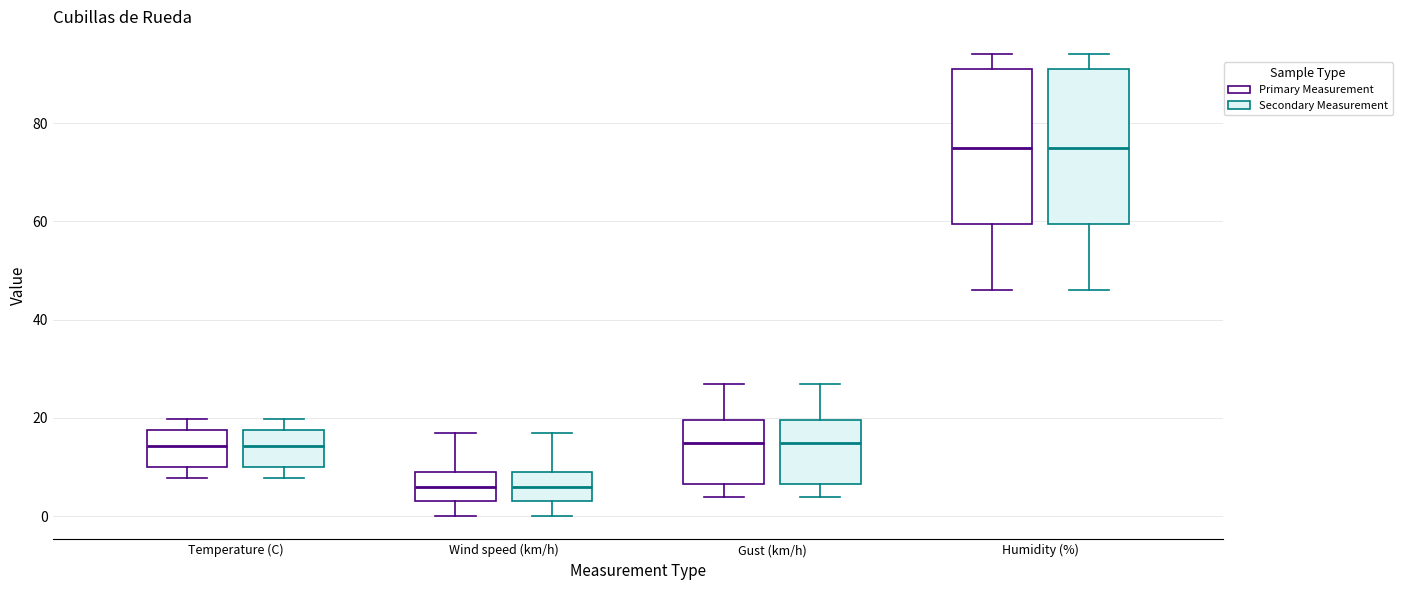

Where is the lower edge of the box for Wind speed (km/h) (Secondary Measurement) on the y-axis? The values are not printed on the chart, so give them approximately, as read against the axis.

4